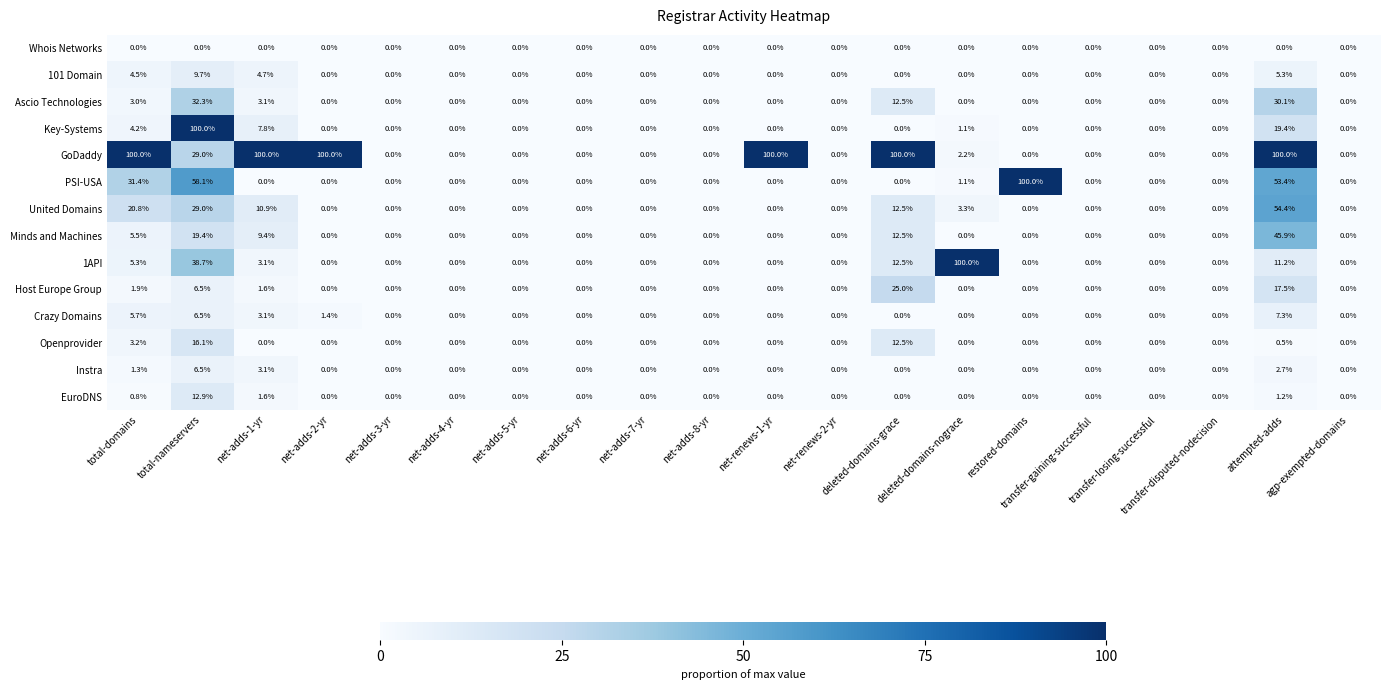

Which series has the largest total across all categories?

GoDaddy